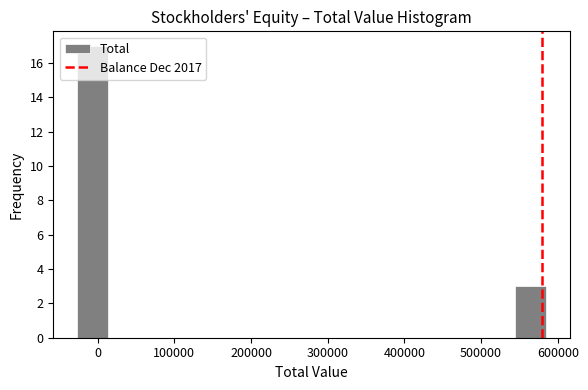

Over which range of the x-axis is the bar tallest?

-30000 to 10000